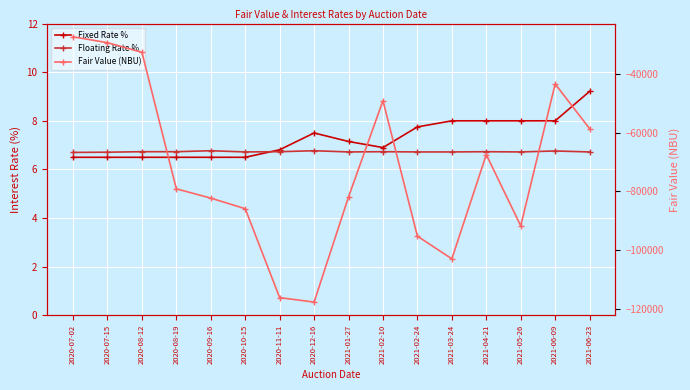

What is the difference between the highest and lowest values at 2020-09-16?

82258.3